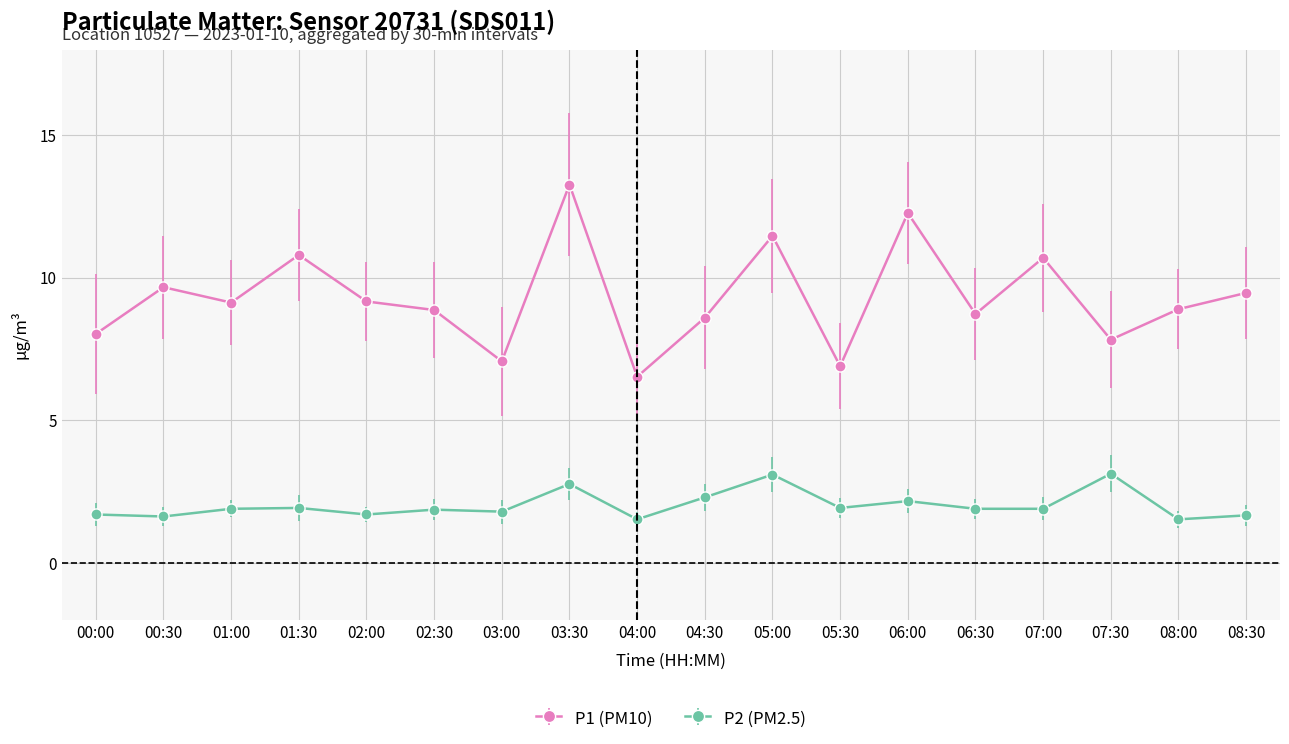

True or false: P1 (PM10) has more than 2 points higher than both neighbors.

True